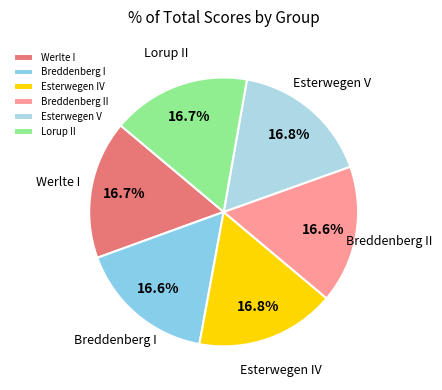

How many segments does this pie chart have?

6